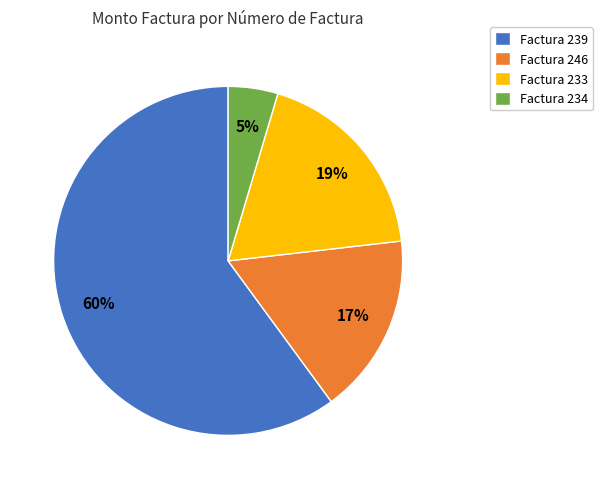

Is the sum of Factura 239 and Factura 246 greater than half?

Yes